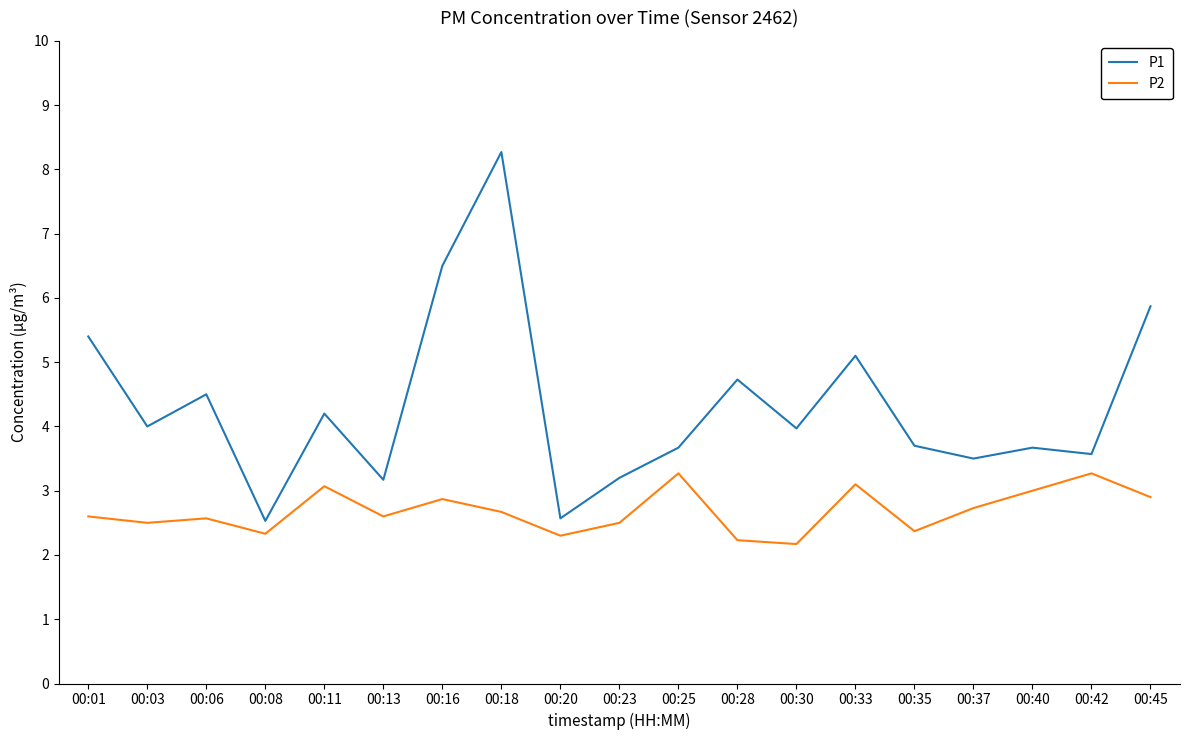

The value of P2 at 00:03 is 3.4. True or false?

False